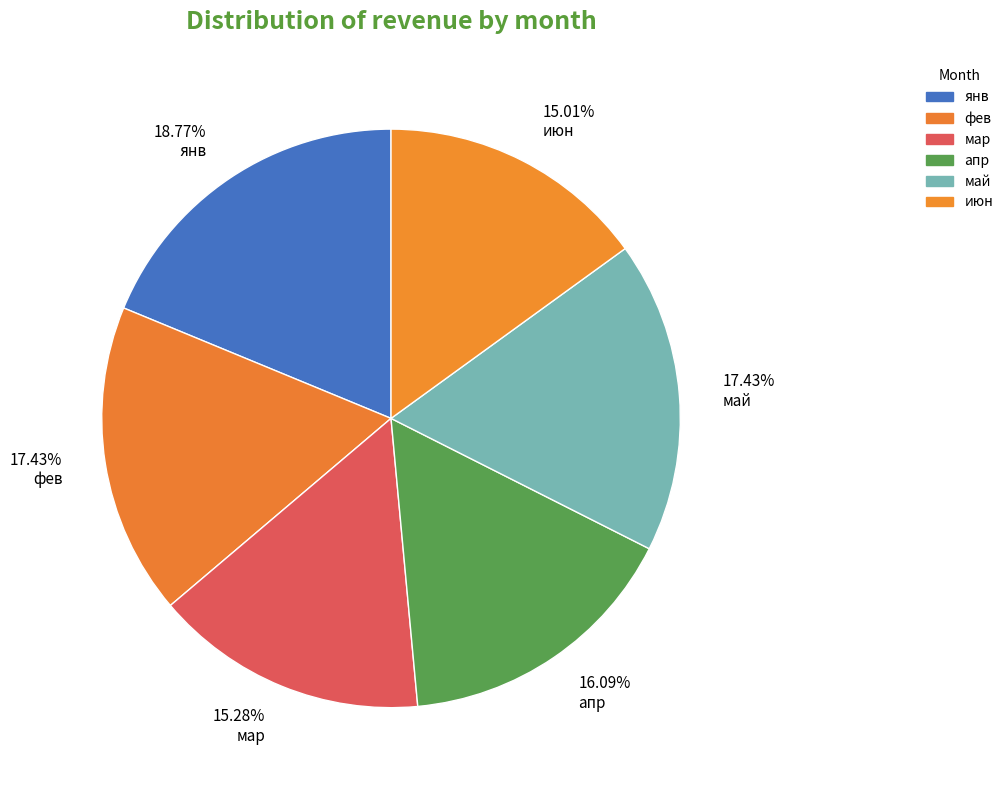

True or false: июн accounts for 15% of the total.

True